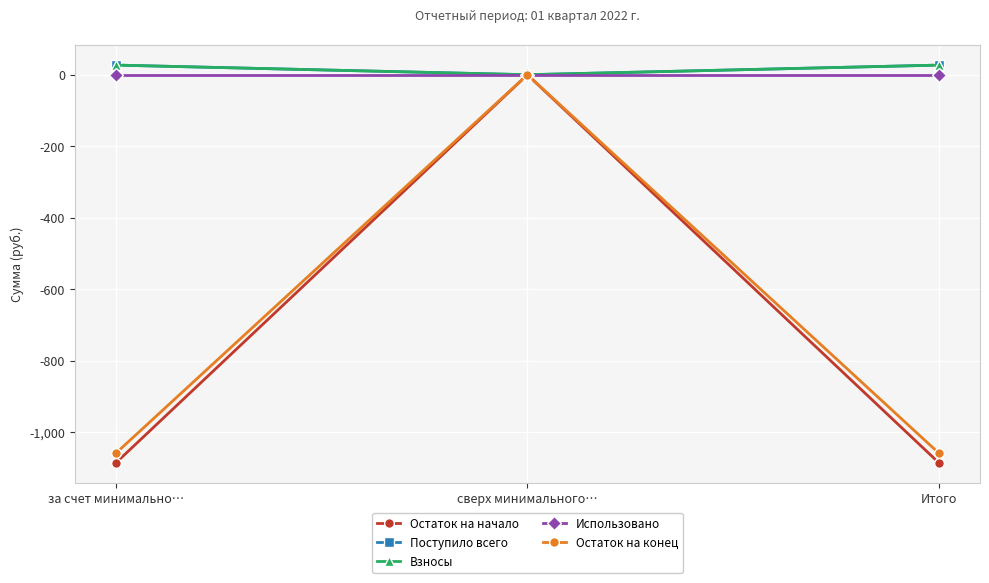

Where is Остаток на конец nearest to the value -529?

сверх минимального…